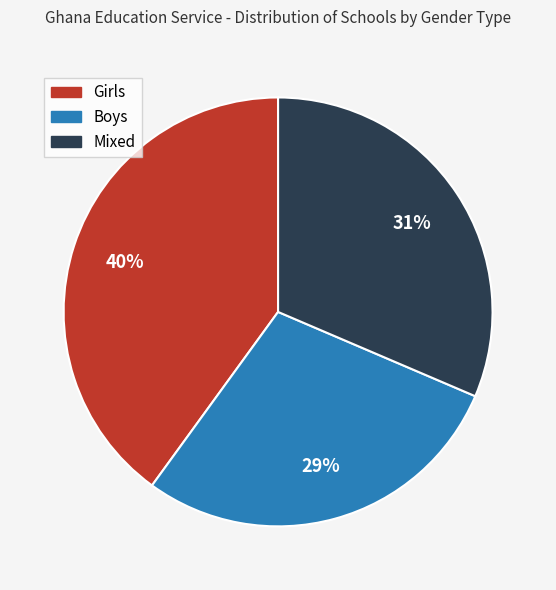

Rank the categories by value from highest to lowest.

Girls, Mixed, Boys